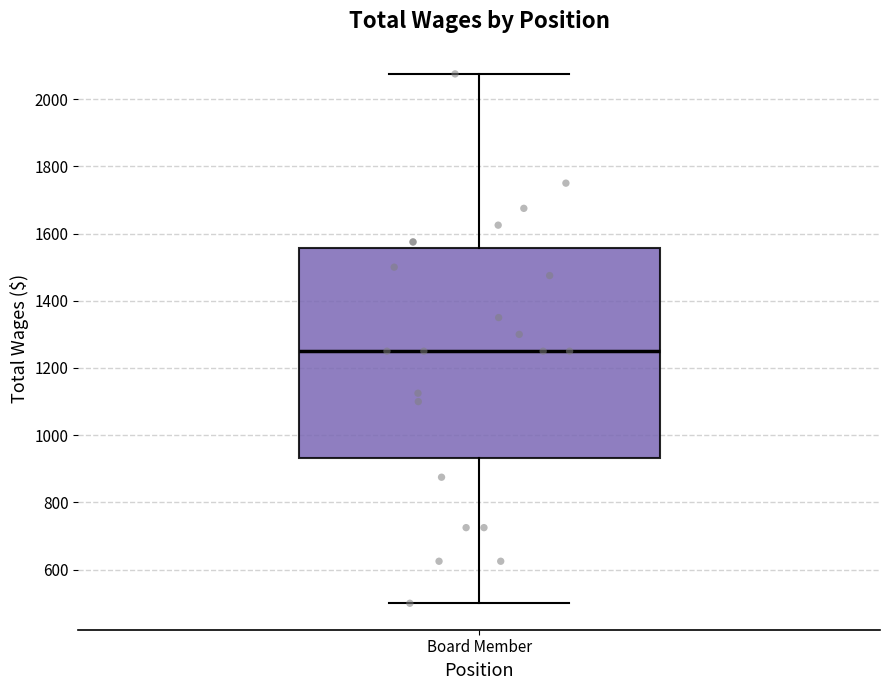

Where does the upper whisker of the box for Board Member end on the y-axis? The values are not printed on the chart, so give them approximately, as read against the axis.

2080